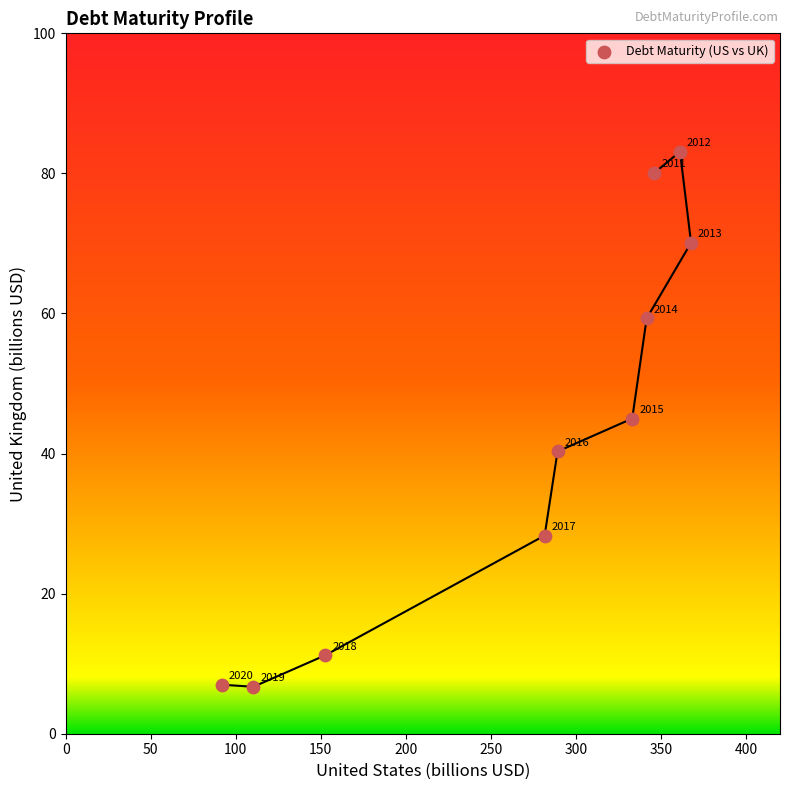

What Y value in the scatter plot is closest to 44?

45.0